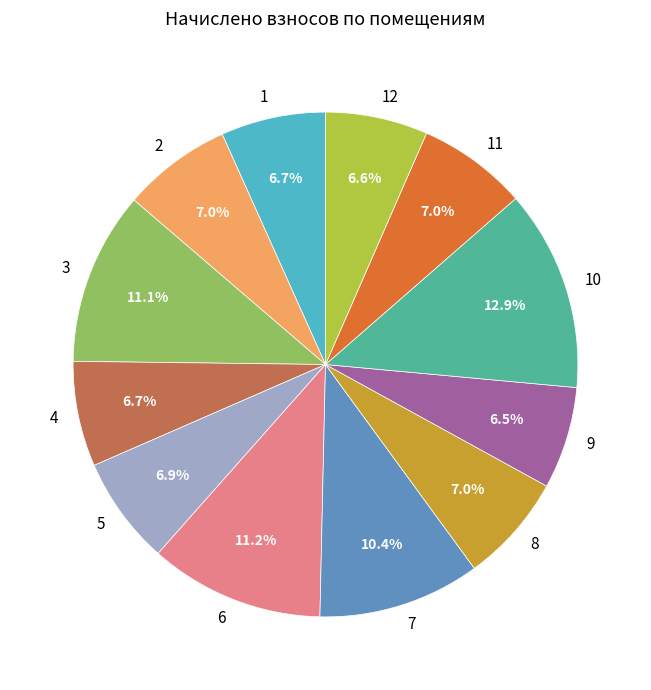

Which slice is the largest?

10